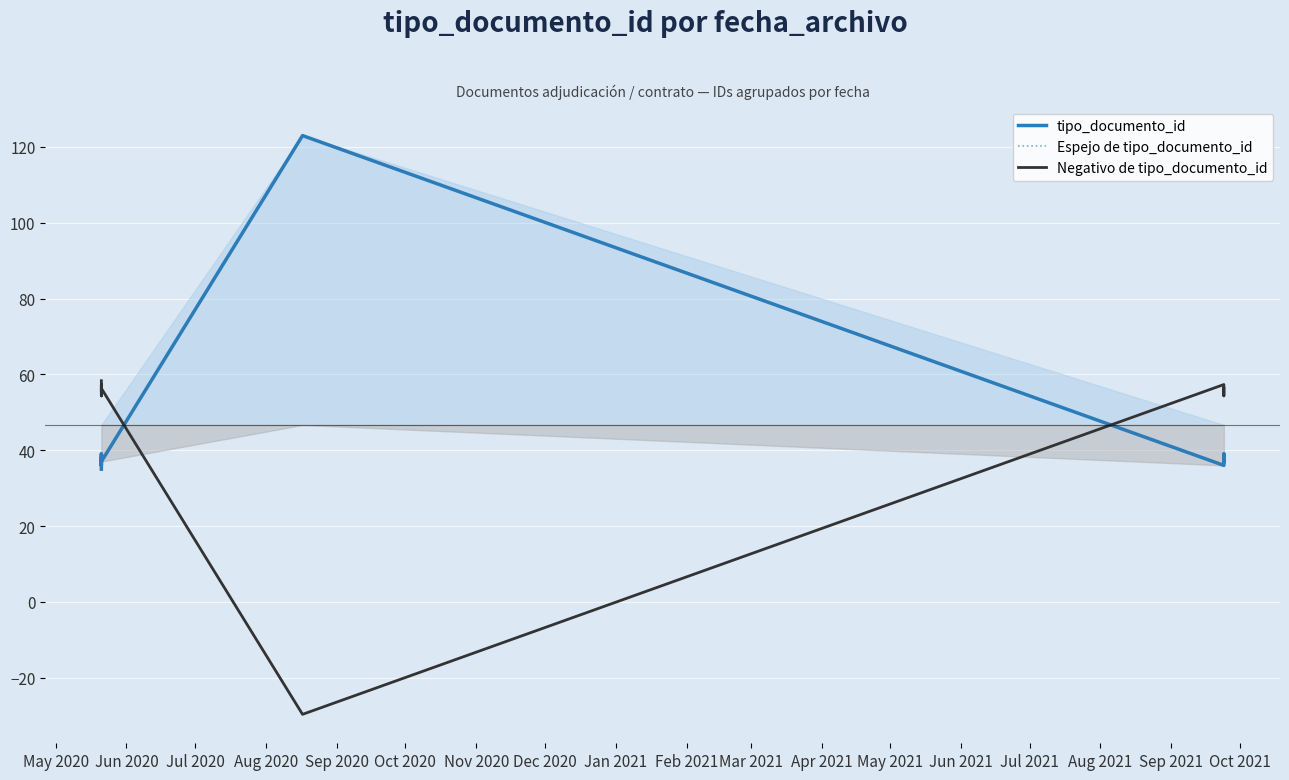

Count the number of categories in the chart.

9